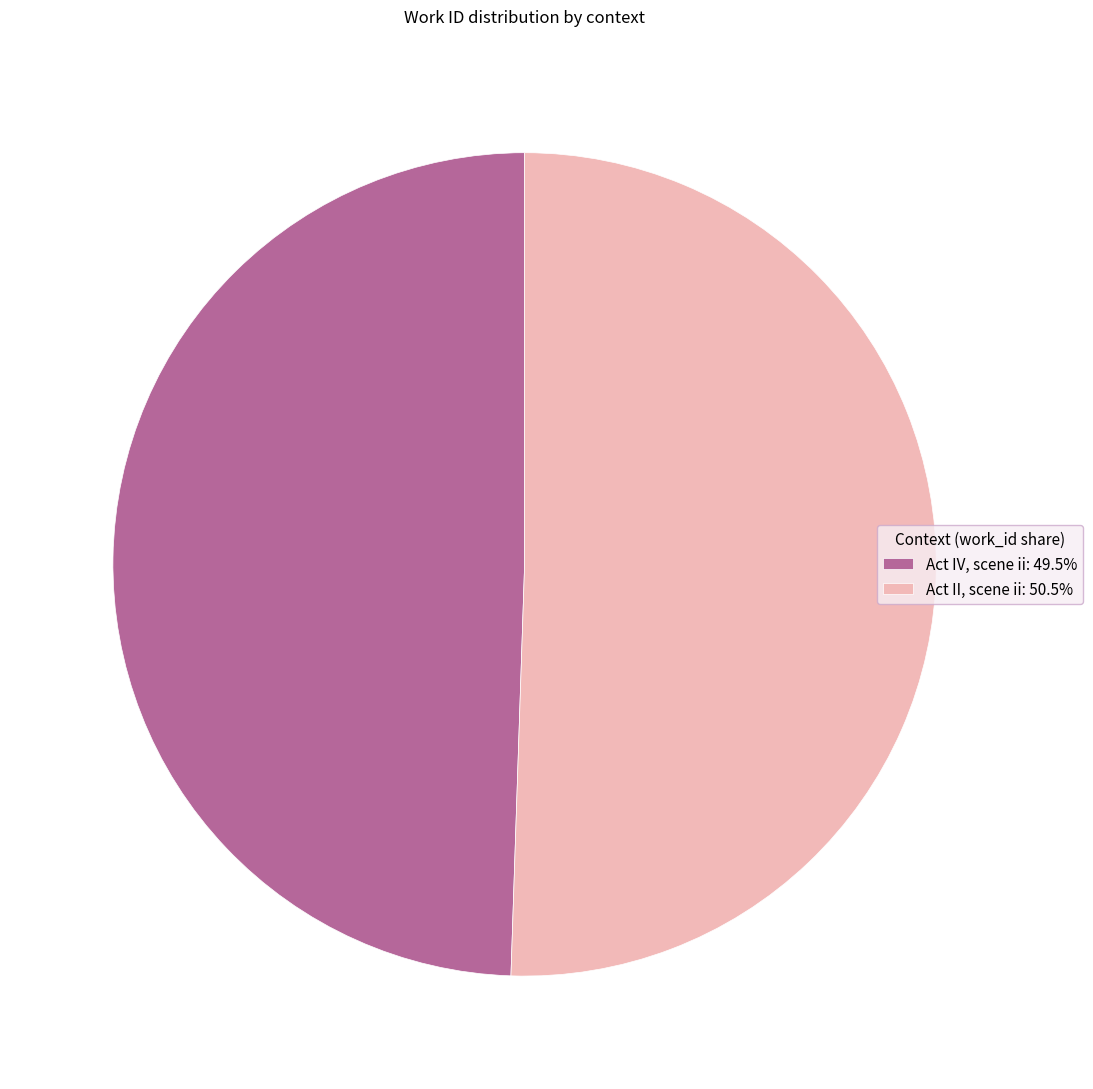

How many segments does this pie chart have?

2